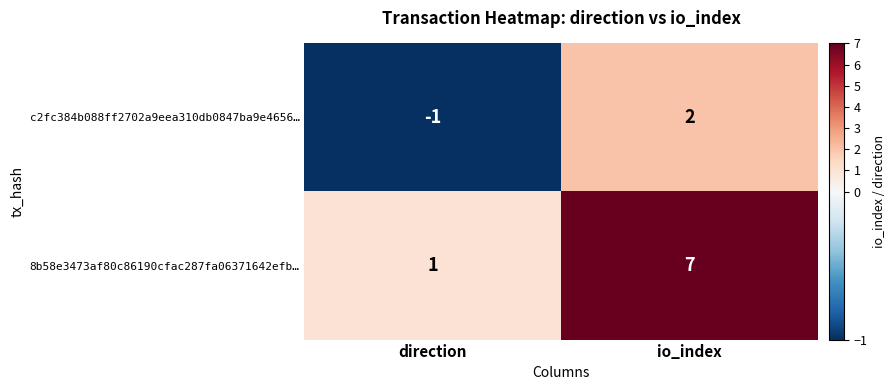

What is the sum of all 8b58e3473af80c86190cfac287fa06371642efb… values?

8